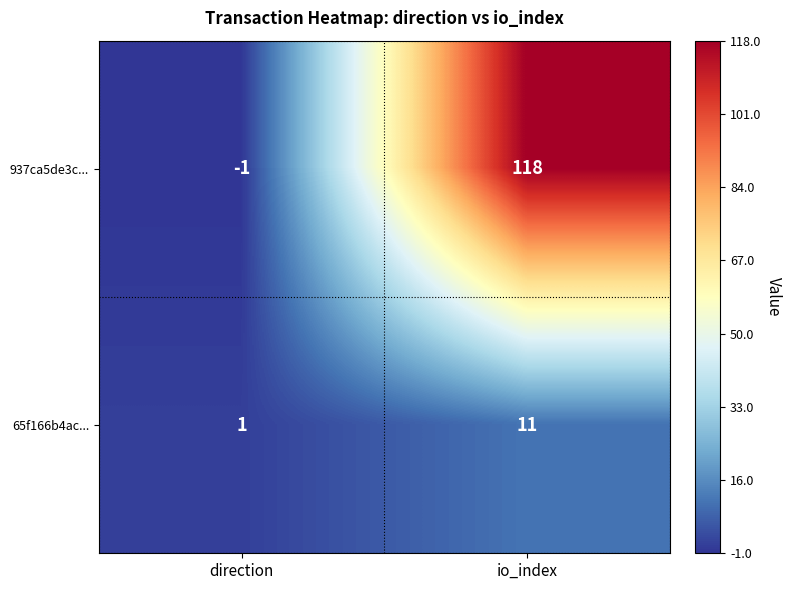

Where is 937ca5de3c... nearest to the value 58?

direction